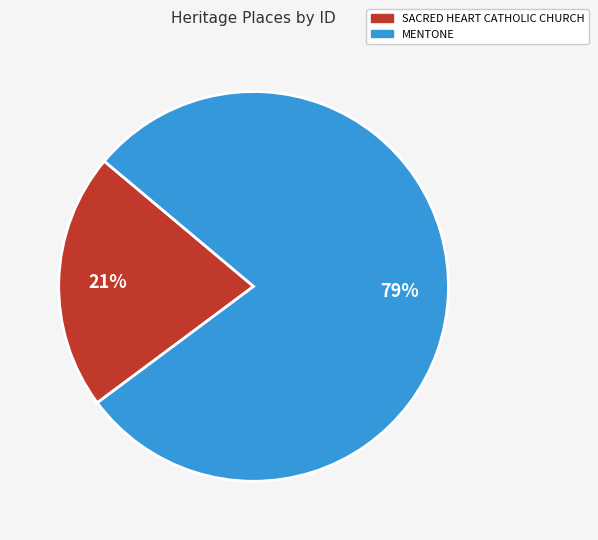

Rank the categories by value from highest to lowest.

MENTONE, SACRED HEART CATHOLIC CHURCH